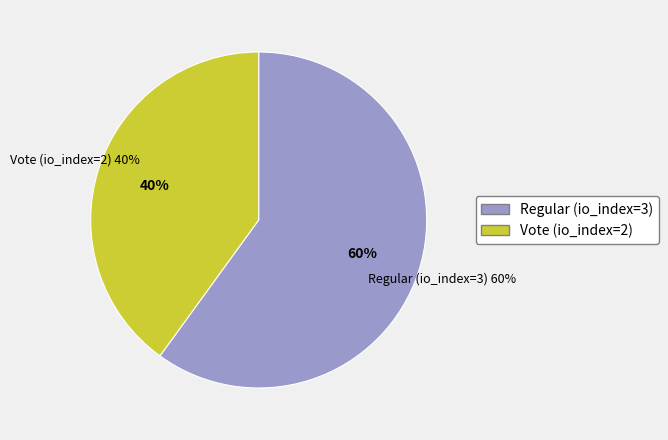

To the nearest percent, what is the average slice percentage?

50%